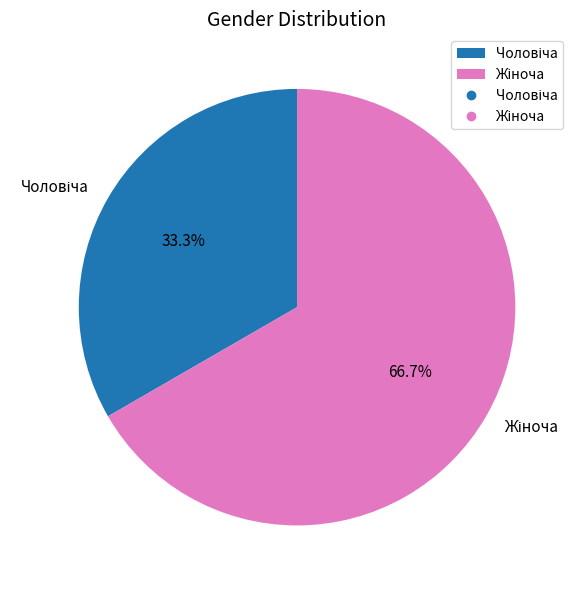

How many segments does this pie chart have?

2